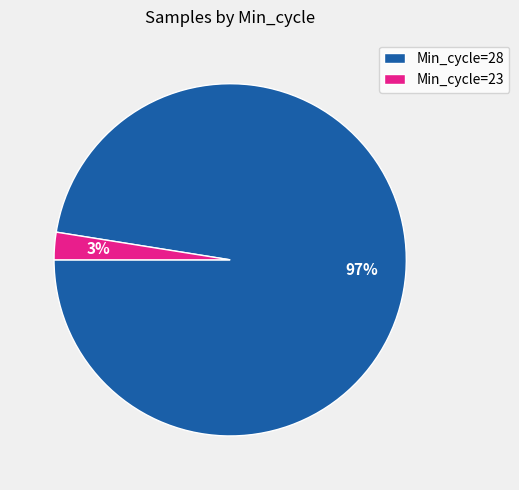

What is the largest slice in the pie chart?

Min_cycle=28